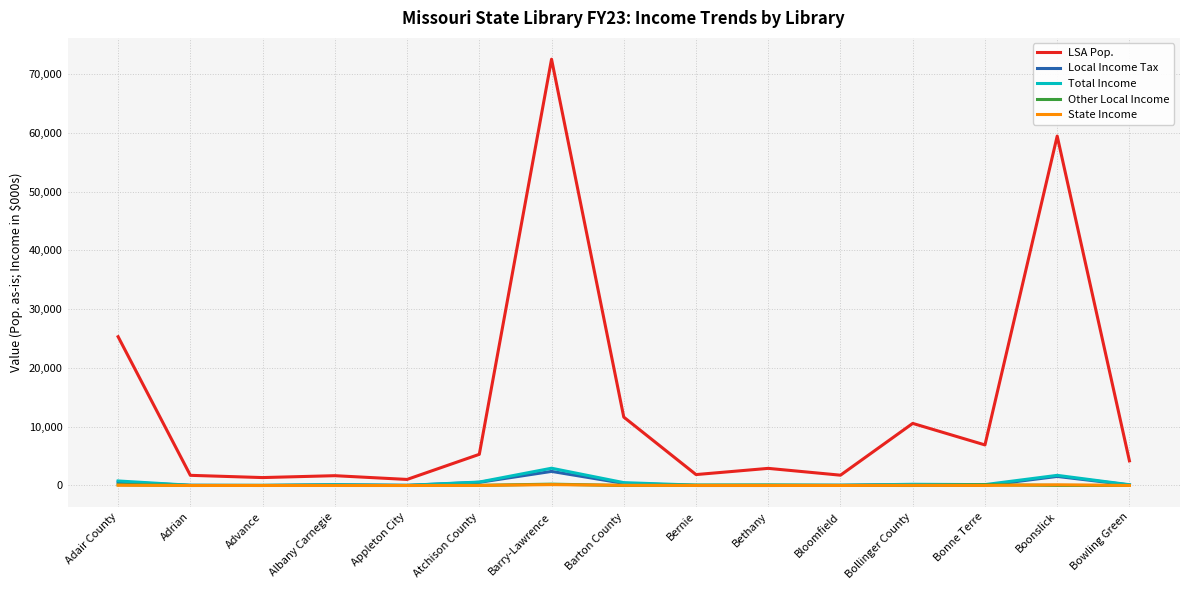

What is the difference between the second highest and second lowest values in the Local Income Tax series?

1543.8